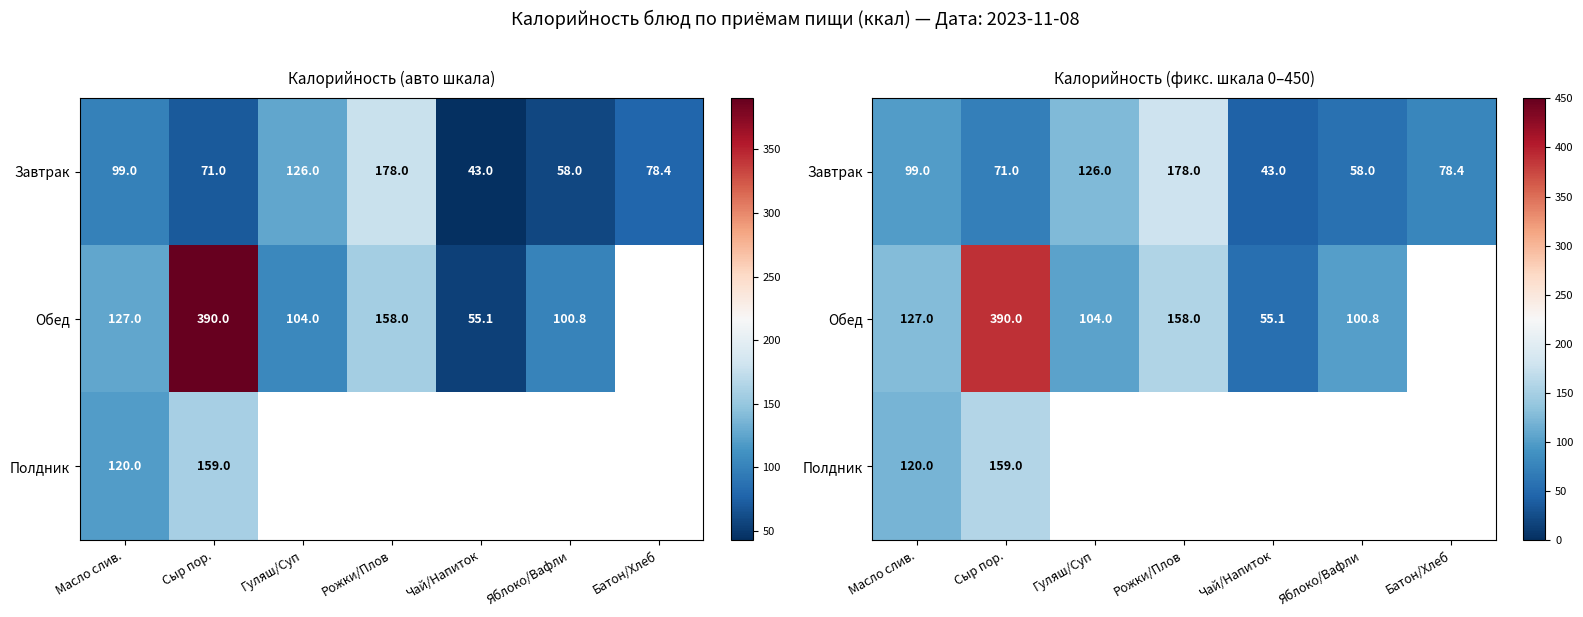

At which label does Завтрак first exceed 78?

Масло слив.